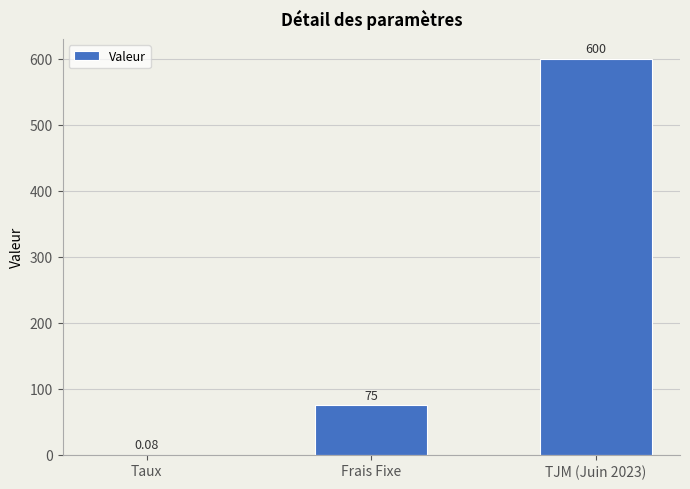

Which has a higher value, Taux or TJM (Juin 2023)?

TJM (Juin 2023)